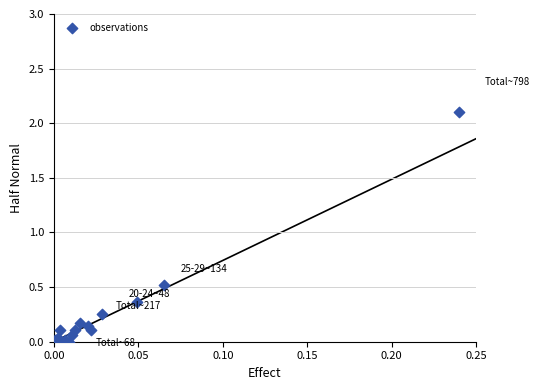

What Y value in the scatter plot is closest to 1?

0.5